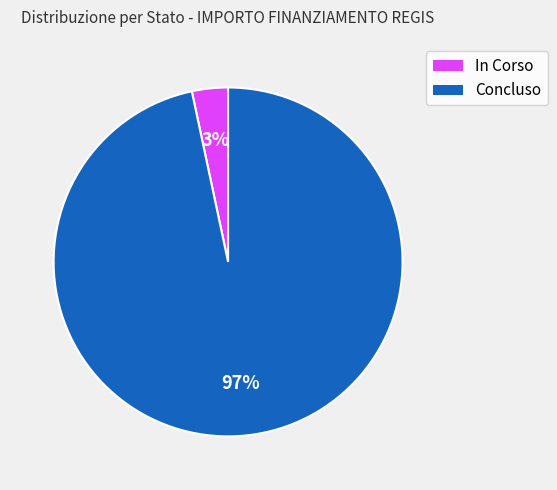

Combined, do In Corso and Concluso account for over 50%?

Yes